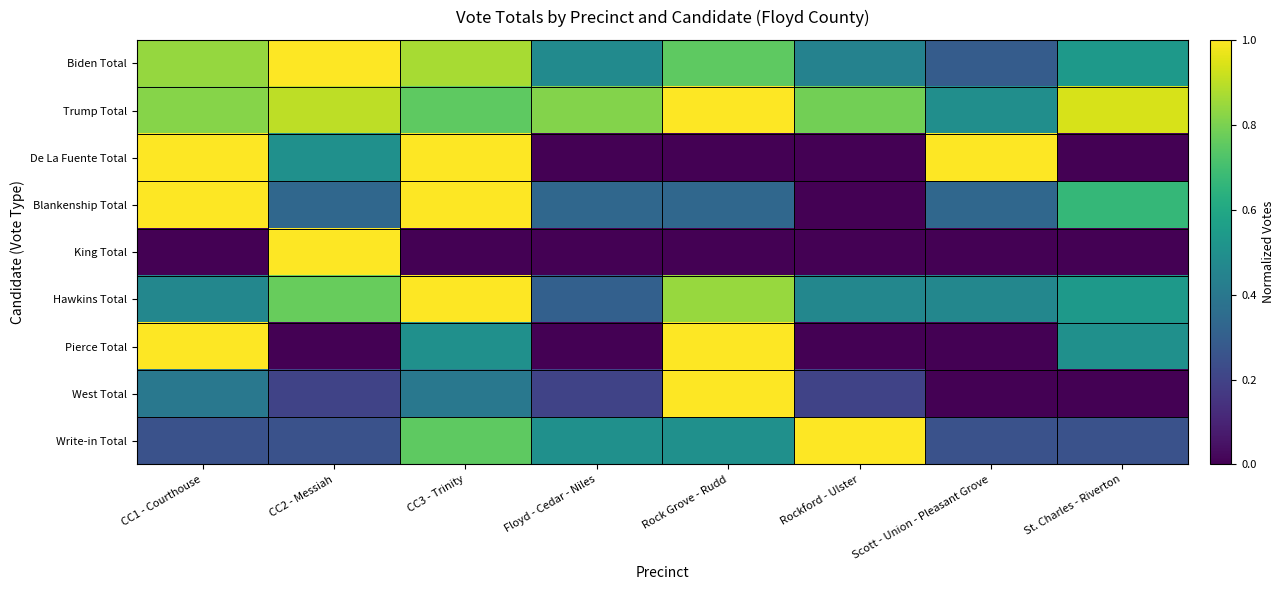

At which category is the sum across all series the highest?

CC3 - Trinity